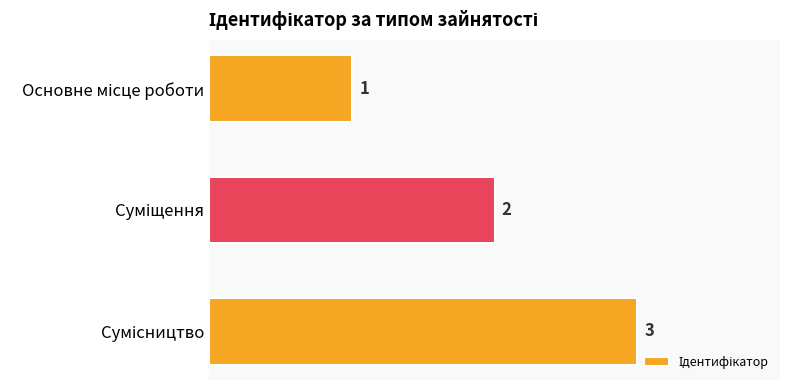

What is the sum of all values?

6